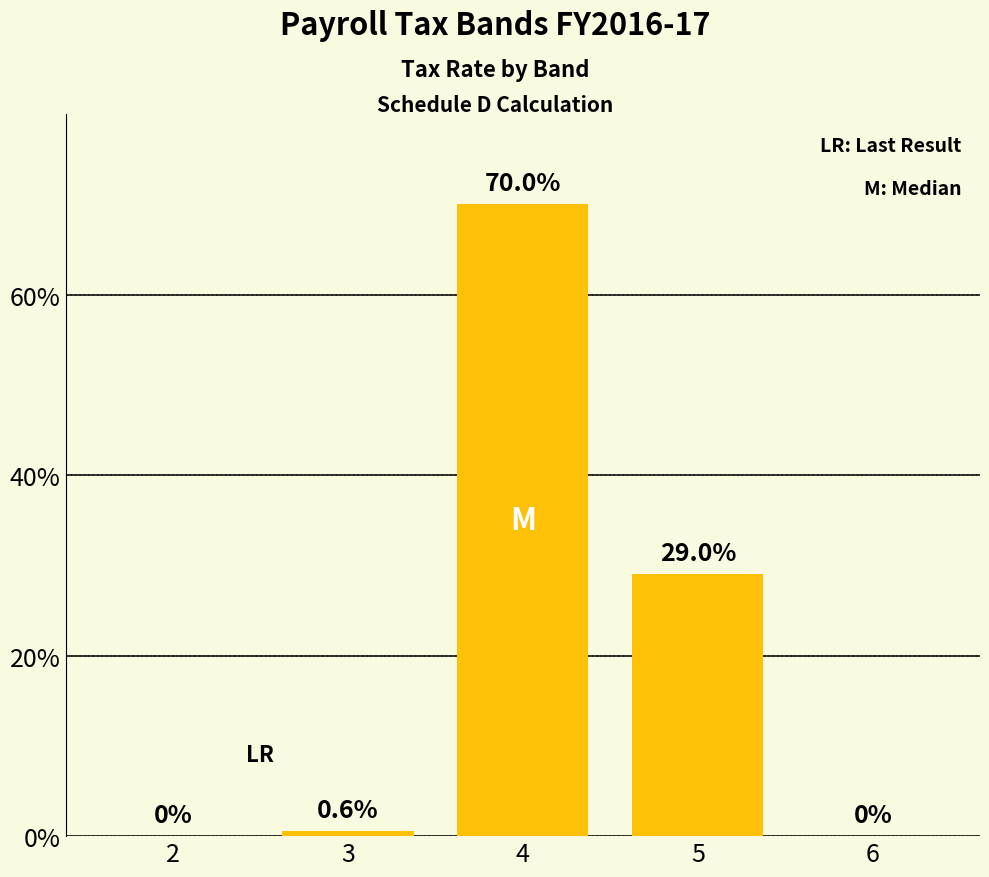

What is the sum of the values at 3 and 2?

0.6